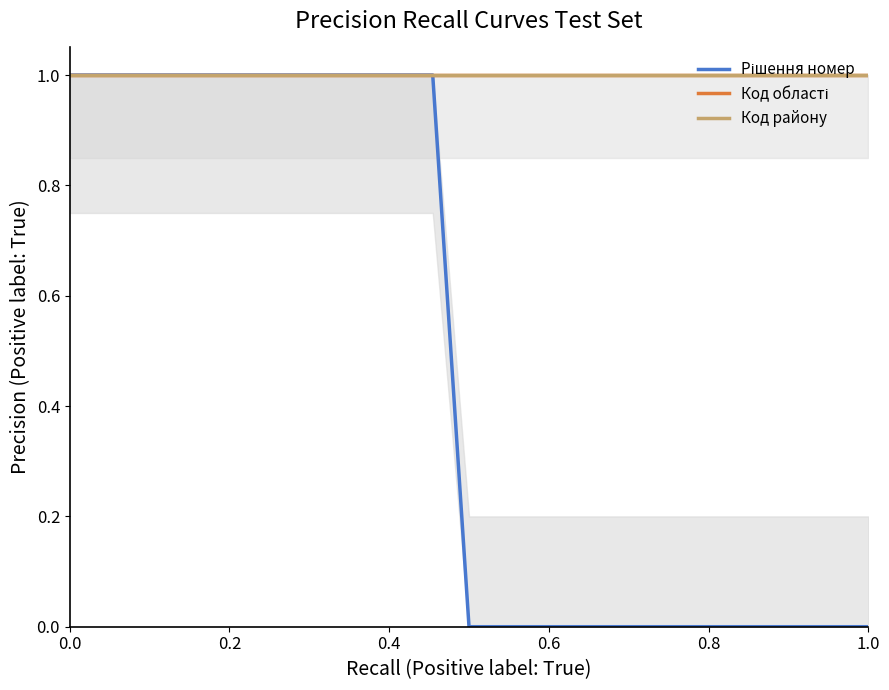

At how many categories does at least one series exceed 0?

23